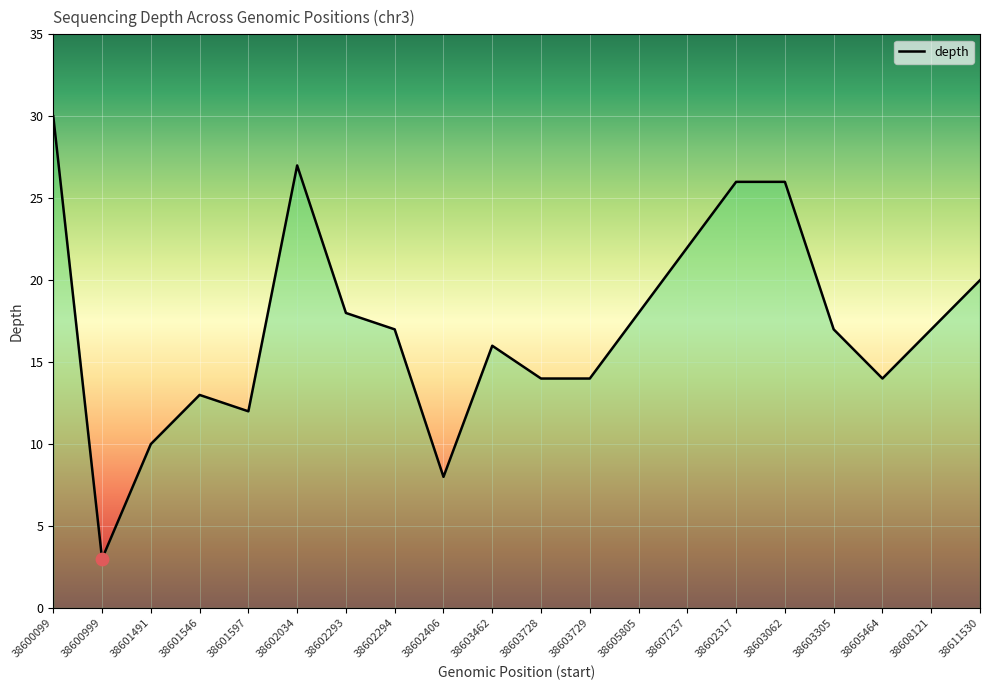

What is the change in value from 38600999 to 38601491?

+7